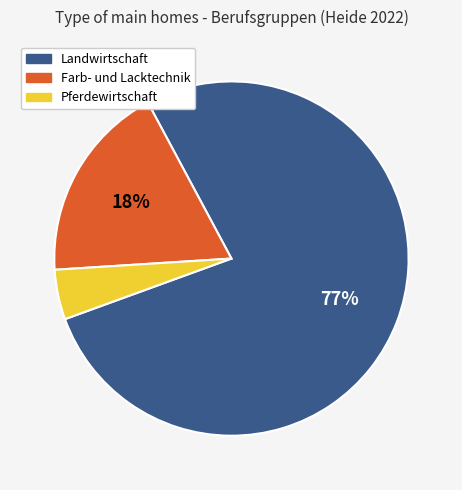

Do Farb- und Lacktechnik and Pferdewirtschaft together represent more than half of the pie?

No